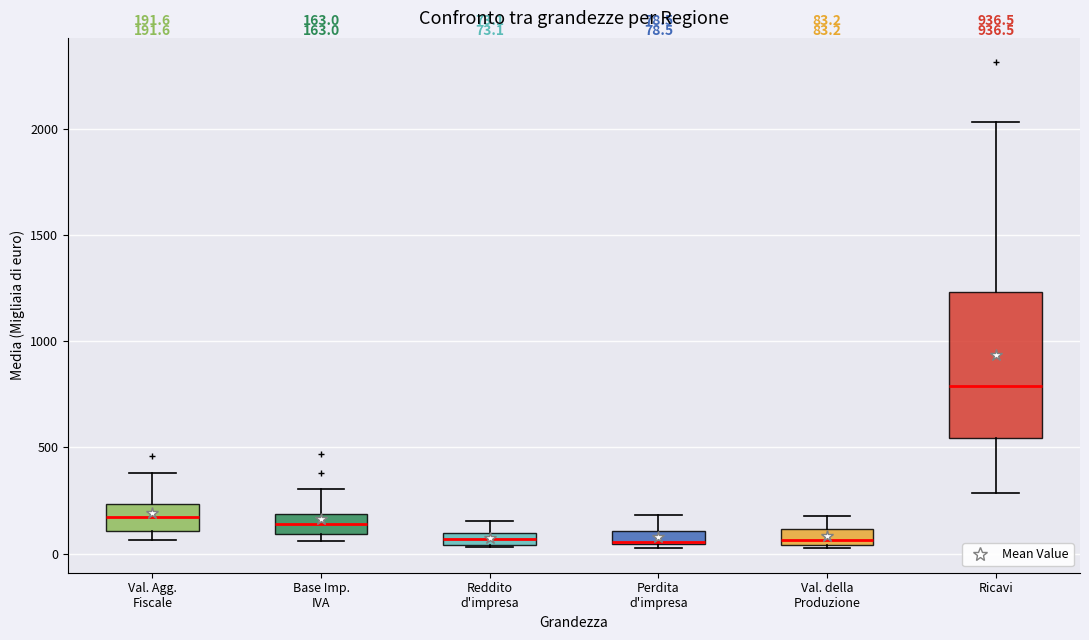

Comparing the boxes themselves (not the whiskers), which one is the tallest?

Ricavi